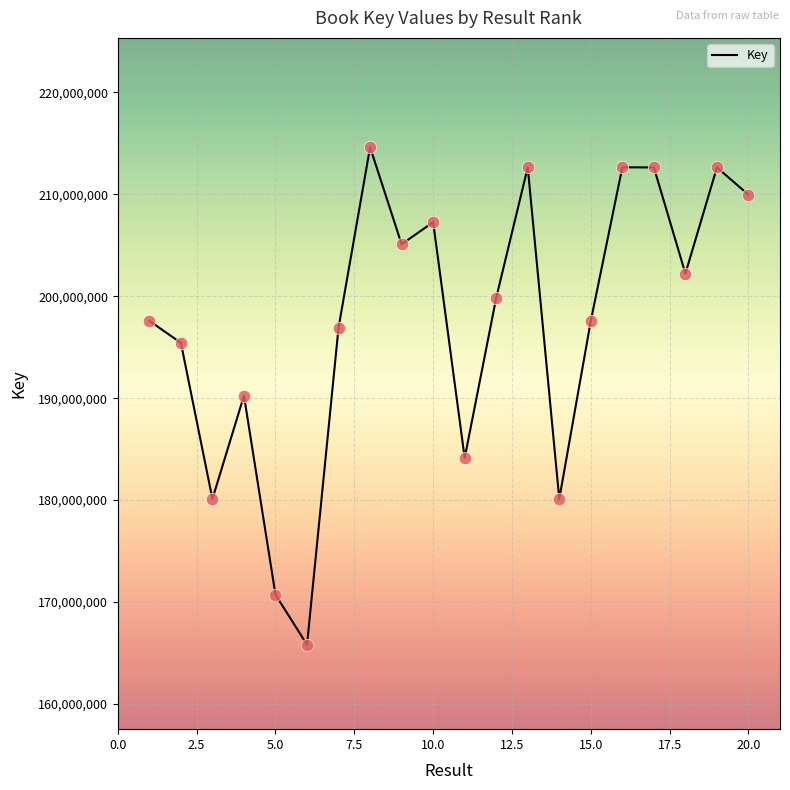

What is the smallest value displayed?

165807507